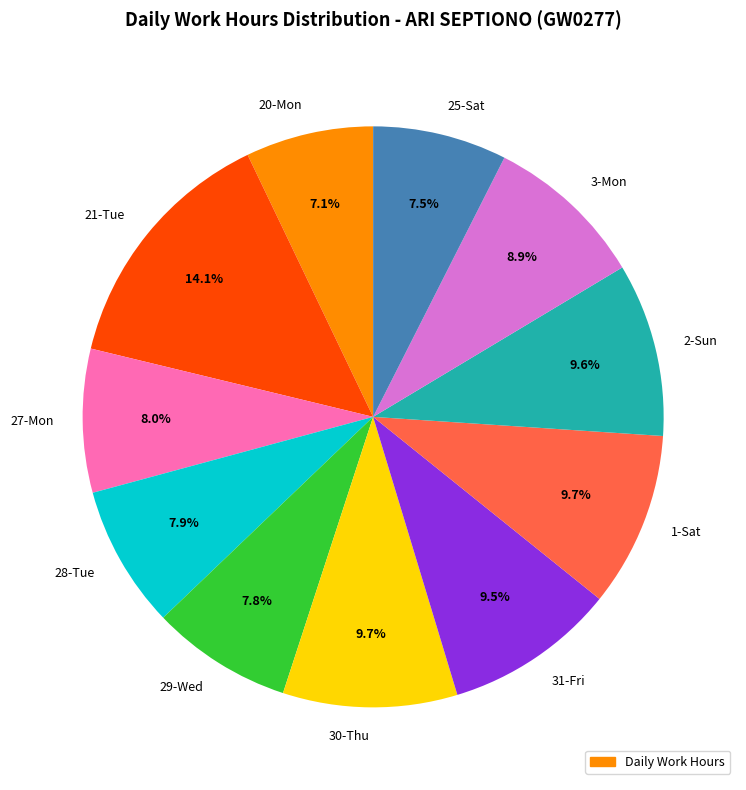

Between 3-Mon and 20-Mon, which is larger?

3-Mon